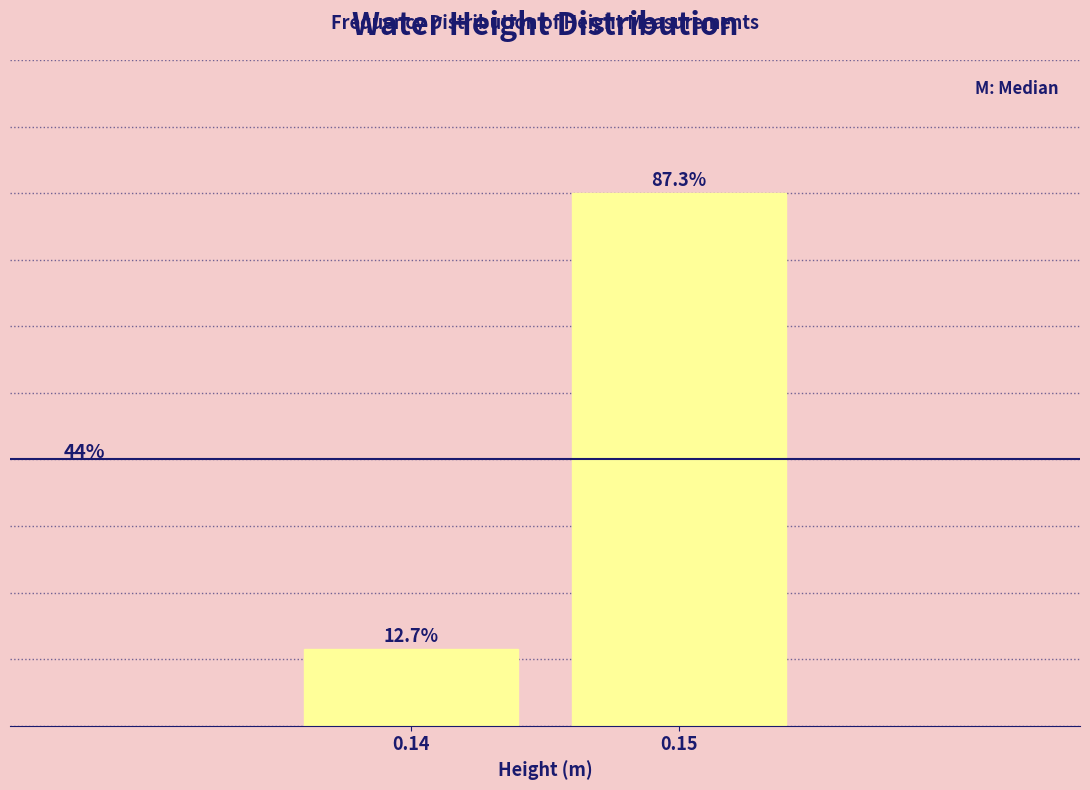

Rank the categories by value from highest to lowest.

0.15, 0.14